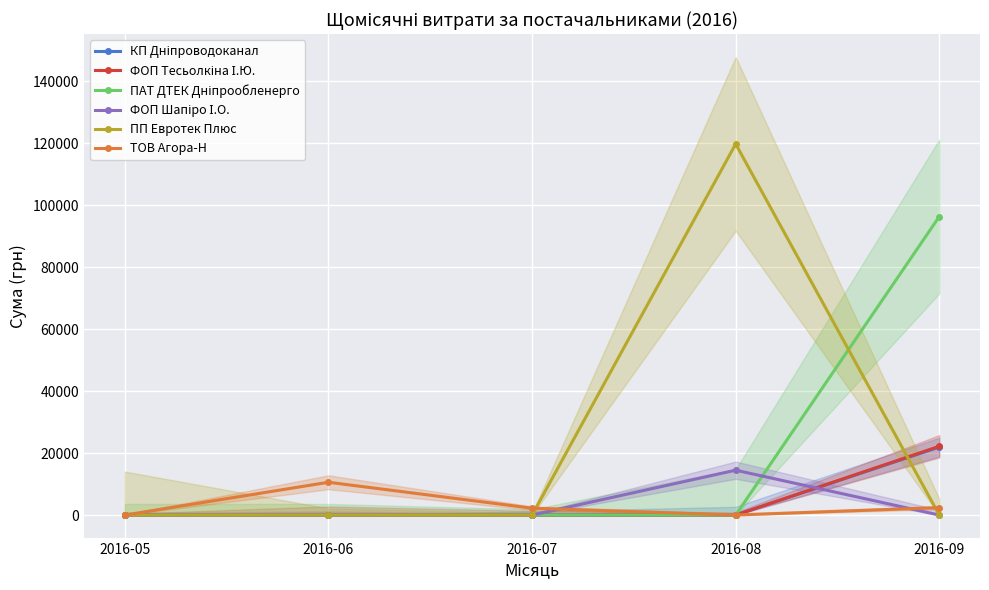

What value does the ТОВ Агора-Н series have at 2016-09?

2404.0